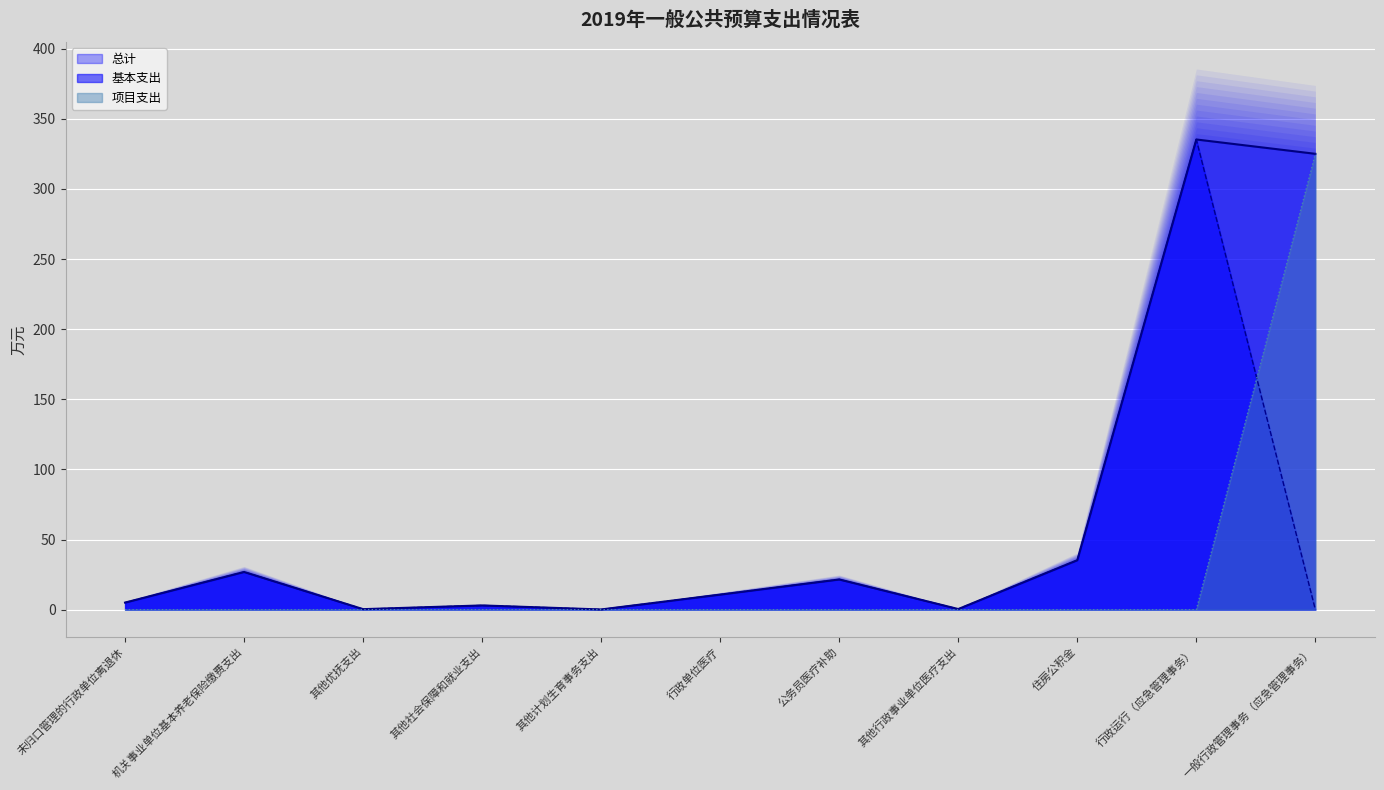

What is the value of the 总计 point at the 4th from the left?

3.0